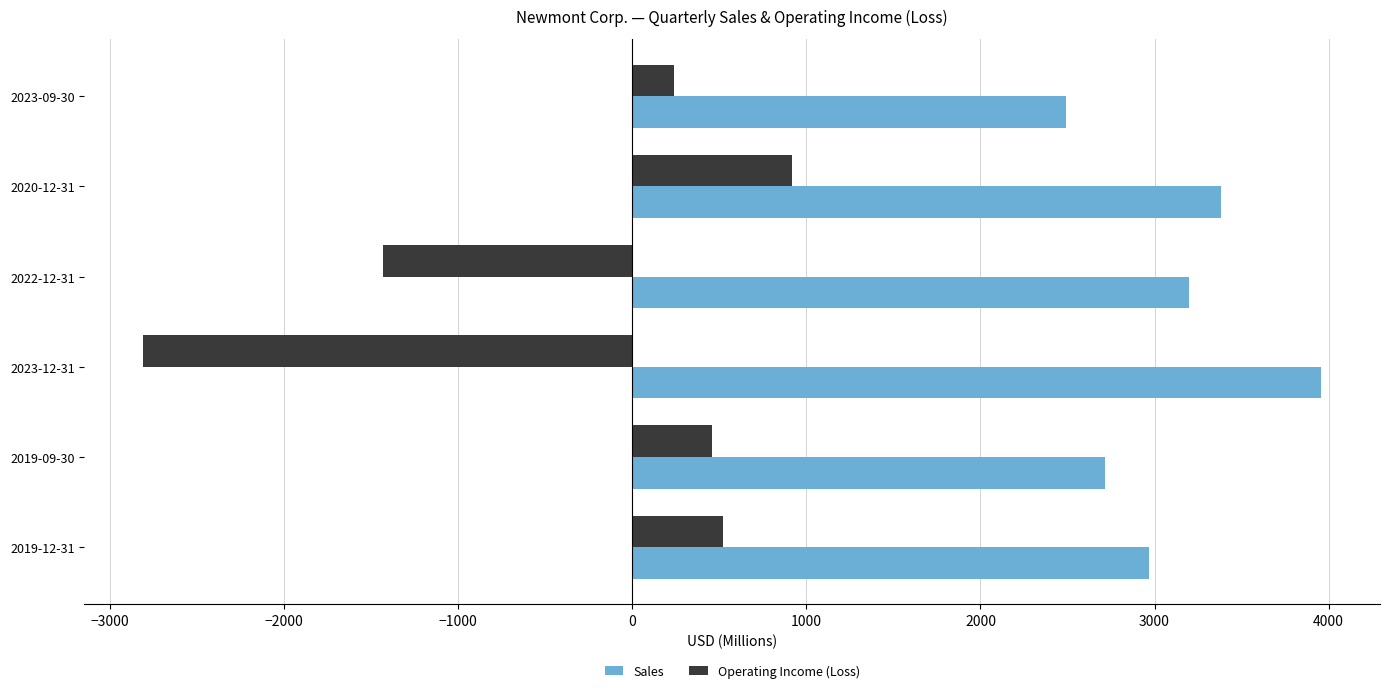

Which series has the largest total across all categories?

Sales